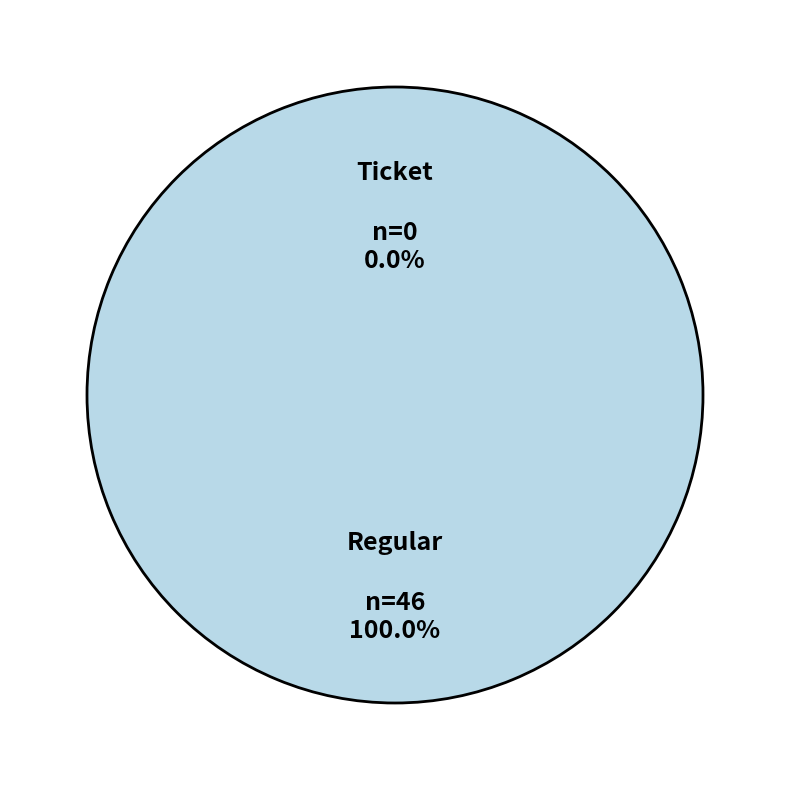

Which slice is the largest?

Regular (io_index=46)